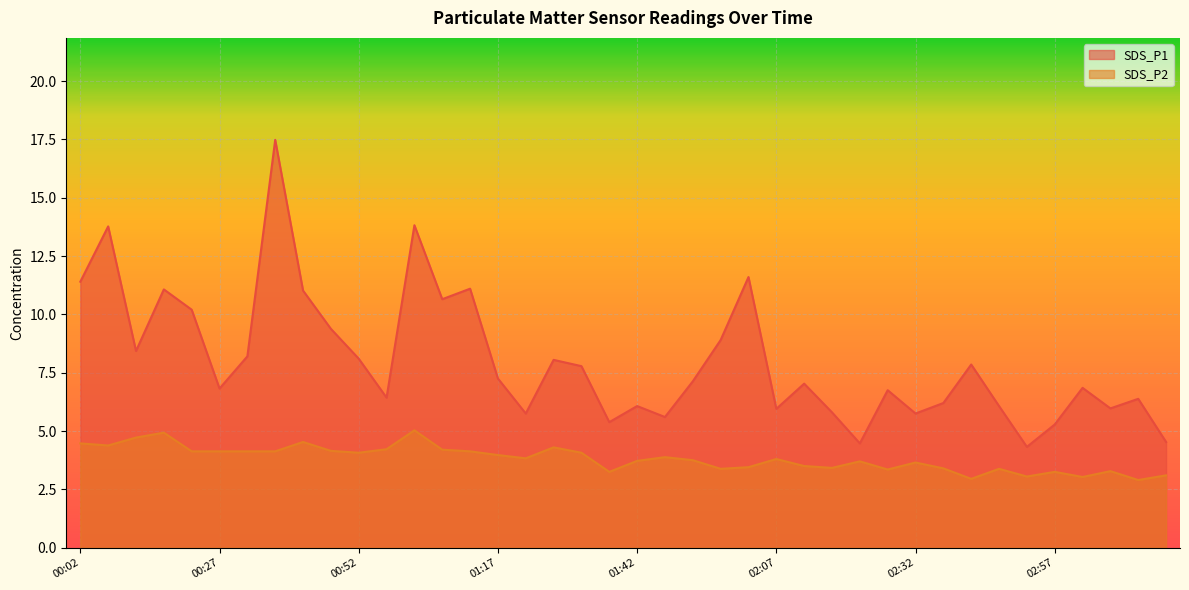

What is the label of the 19th point from the left?

01:32